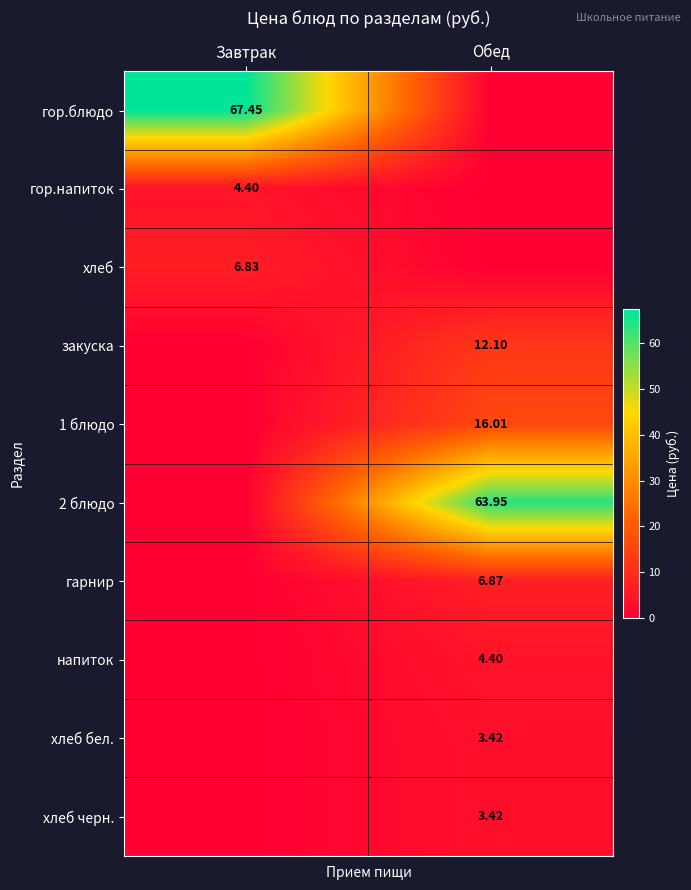

Which category has the highest value across all series?

Завтрак